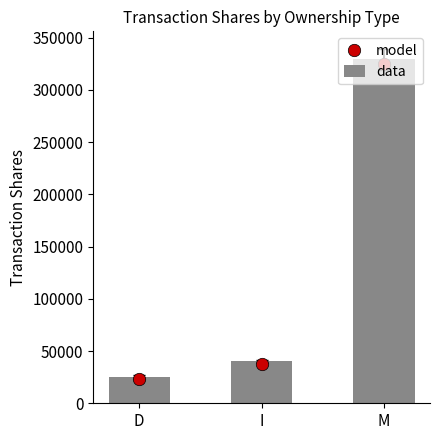

At which category is the sum across all series the highest?

M